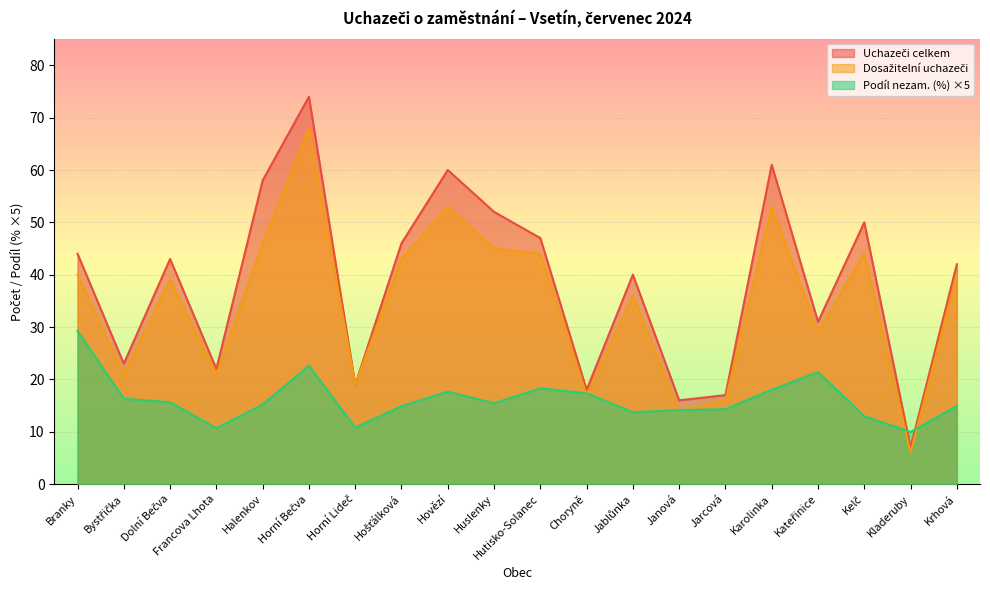

How many times do Uchazeči celkem and Podíl nezam. (%) cross each other?

2